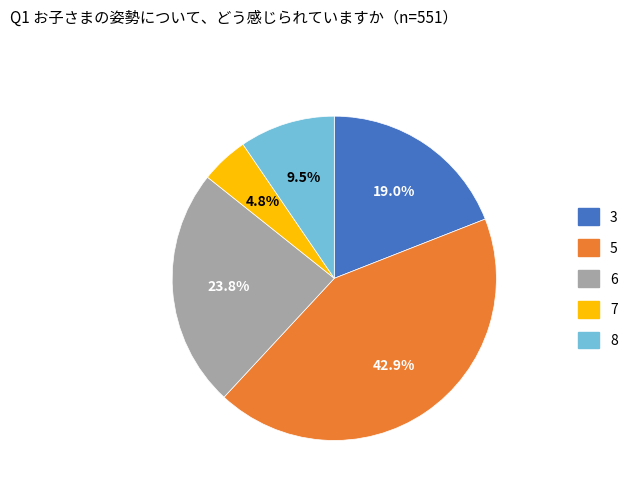

How much of the chart is everything except 3?

81.0%